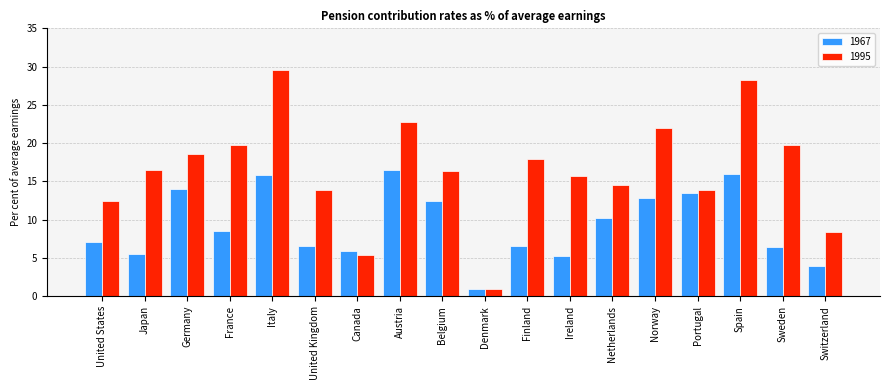

True or false: 1967 has a value of 12.5 at Belgium.

True